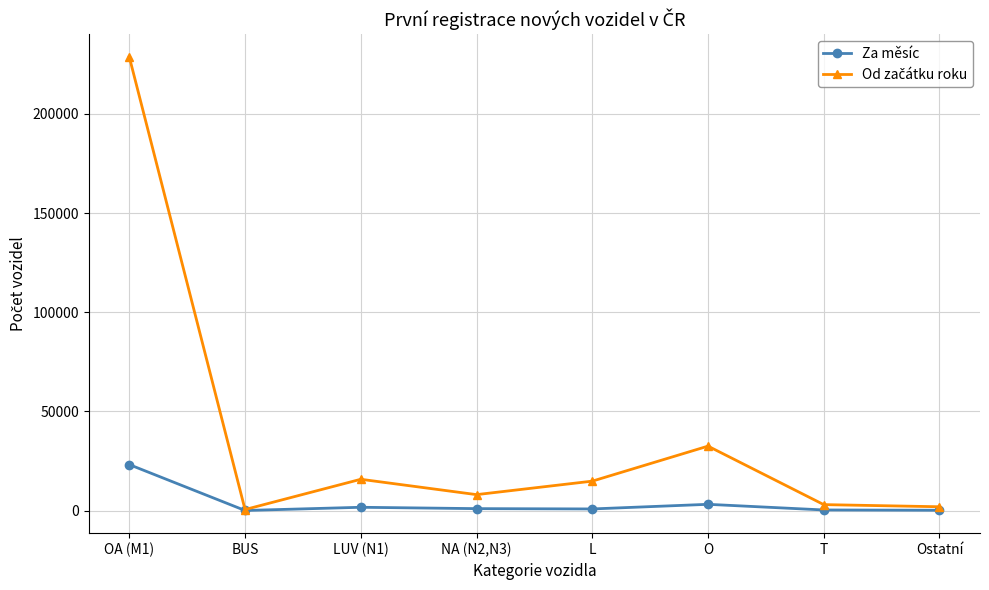

At which category is the sum across all series the highest?

OA (M1)